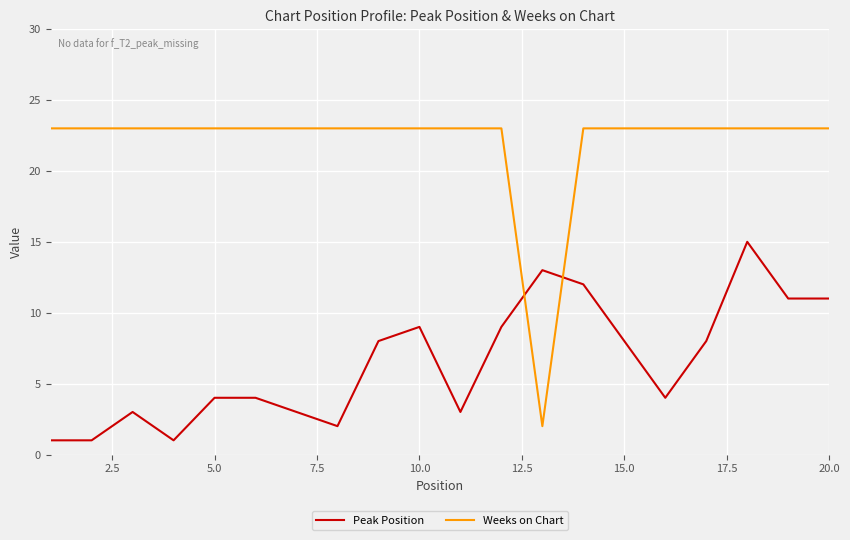

After their last crossing, which series has the higher values: Peak Position or Weeks on Chart?

Weeks on Chart